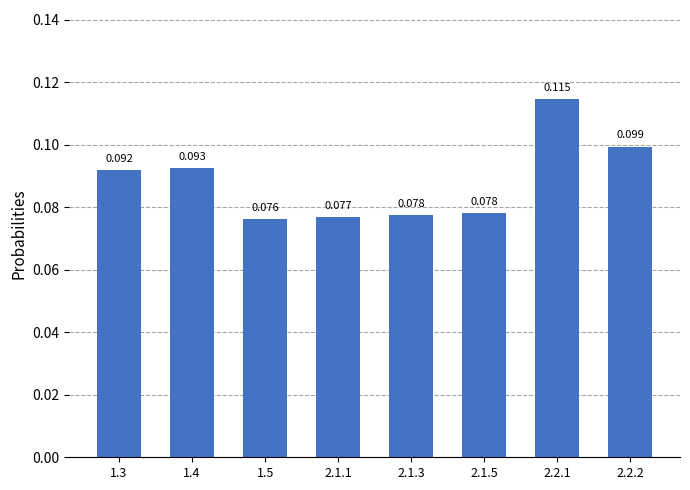

Count the number of categories in the chart.

8